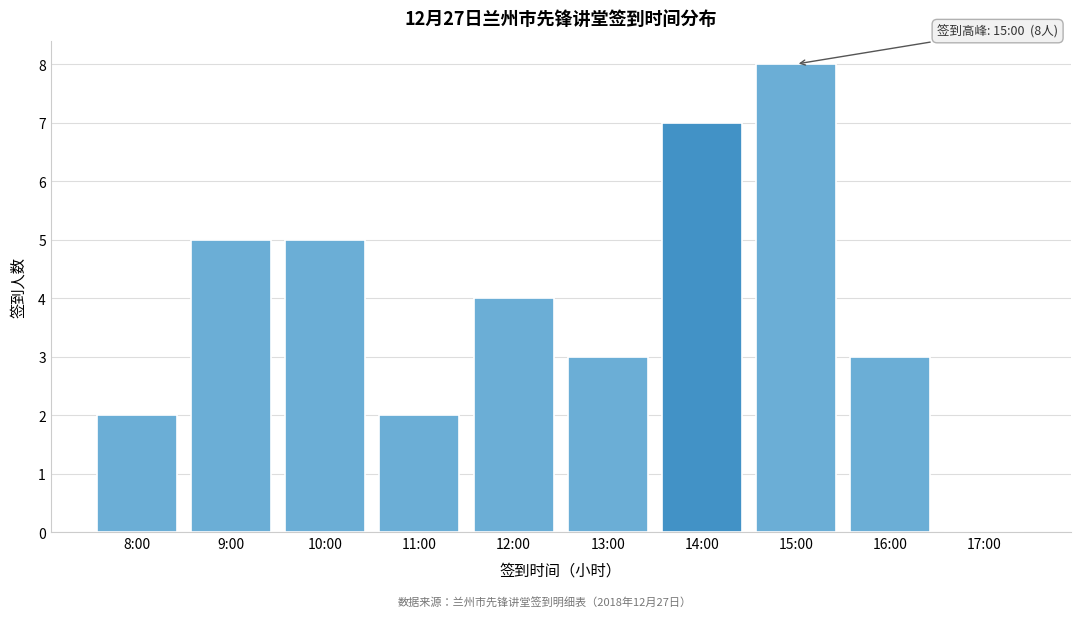

Reading left to right, what are all the values shown in this chart?

8:00=2	9:00=5	10:00=5	11:00=2	12:00=4	13:00=3	14:00=7	15:00=8	16:00=3	17:00=0